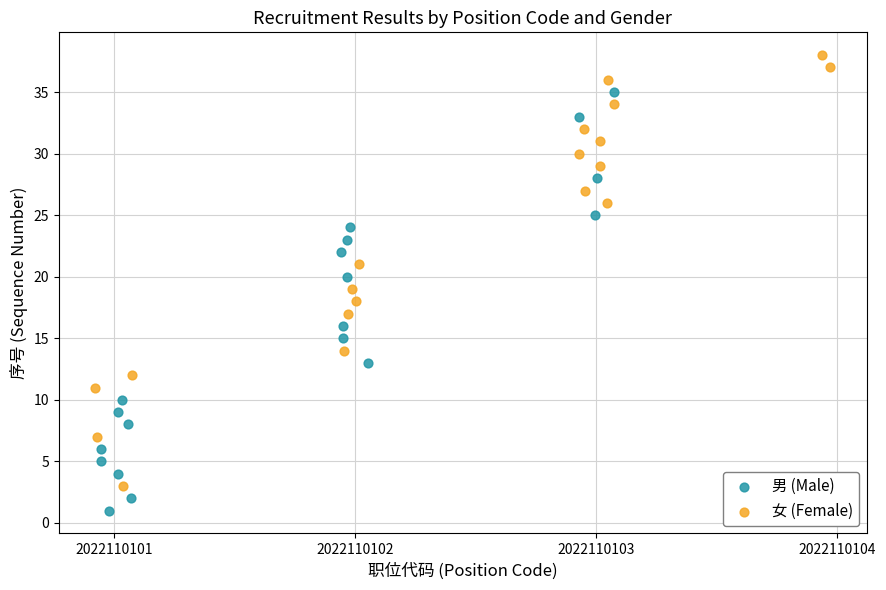

What are all the series names shown in the legend?

男 (Male), 女 (Female)